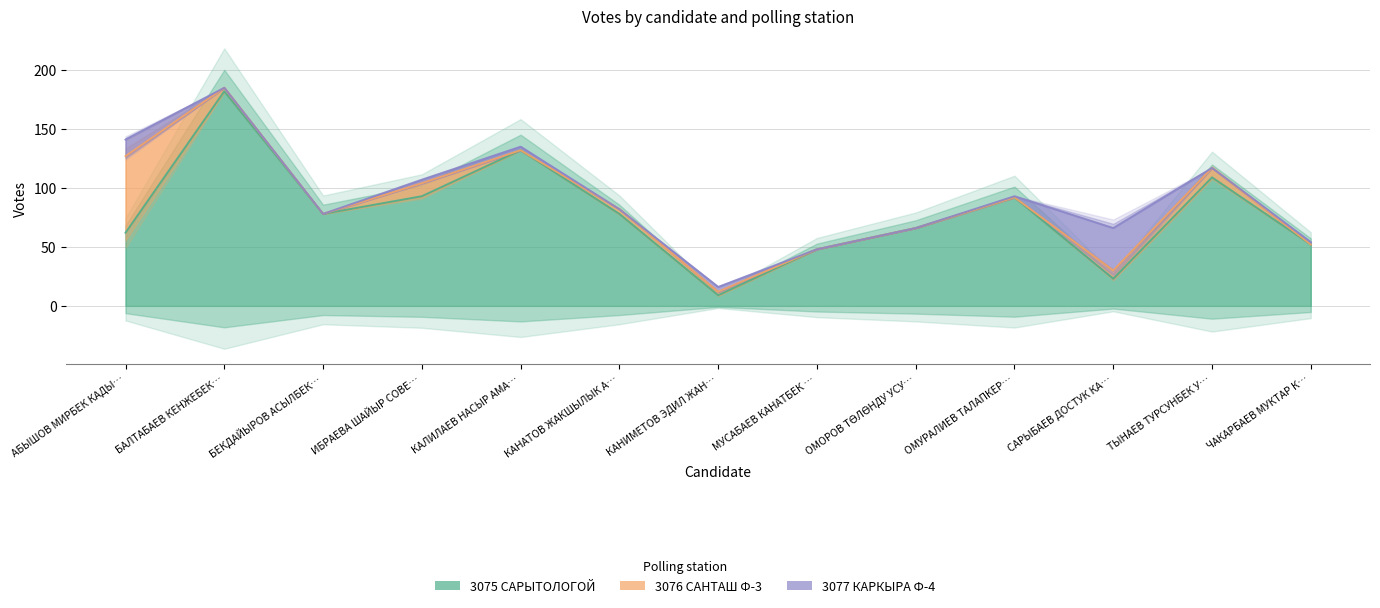

List the labels in order of 3075 САРЫТОЛОГОЙ value, smallest first.

КАНИМЕТОВ ЭДИЛ ЖАНГОРОЗОВИЧ, САРЫБАЕВ ДОСТУК КАЛМАКОВИЧ, МУСАБАЕВ КАНАТБЕК БЕЙШЕНОВИЧ, ЧАКАРБАЕВ МУКТАР КЫЗАЙБАЕВИЧ, АБЫШОВ МИРБЕК КАДЫРБЕКОВИЧ, ОМОРОВ ТӨЛӨНДУ УСУПБЕКОВИЧ, БЕКДАЙЫРОВ АСЫЛБЕК ЖЕКШЕБАЕВИЧ, КАНАТОВ ЖАКШЫЛЫК АБЫШОВИЧ, ОМУРАЛИЕВ ТАЛАПКЕР КУРУМШИЕВИЧ, ИБРАЕВА ШАЙЫР СОВЕТБЕКОВНА, ТЫНАЕВ ТУРСУНБЕК УСОНОВИЧ, КАЛИЛАЕВ НАСЫР АМАНОВИЧ, БАЛТАБАЕВ КЕНЖЕБЕК НУРСЕИТОВИЧ